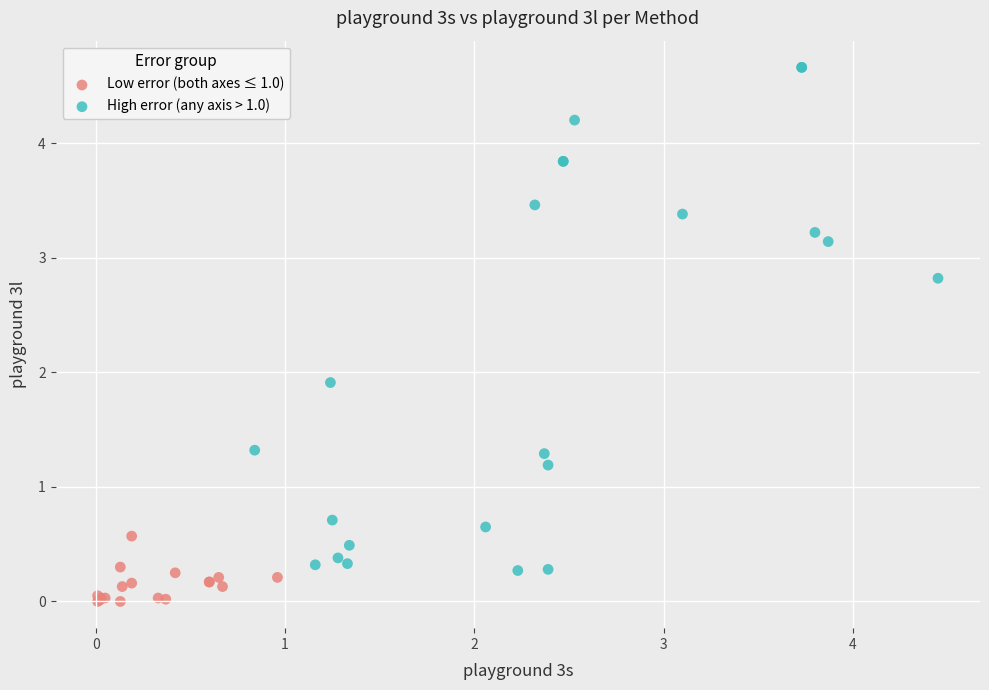

What are all the series names shown in the legend?

Low error (both axes ≤ 1.0), High error (any axis > 1.0)